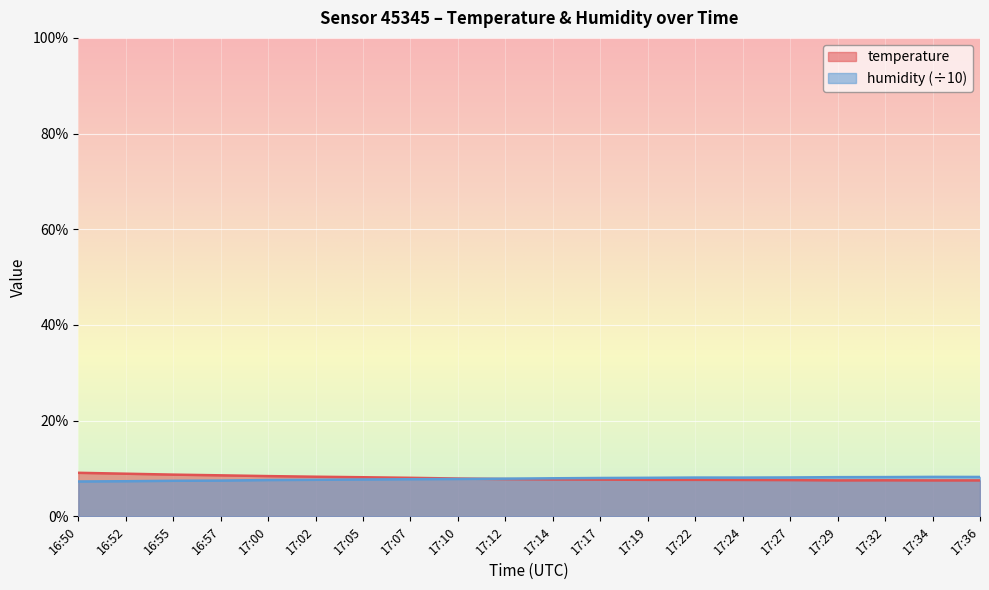

At 17:02, list the series in order from smallest to largest.

humidity, temperature